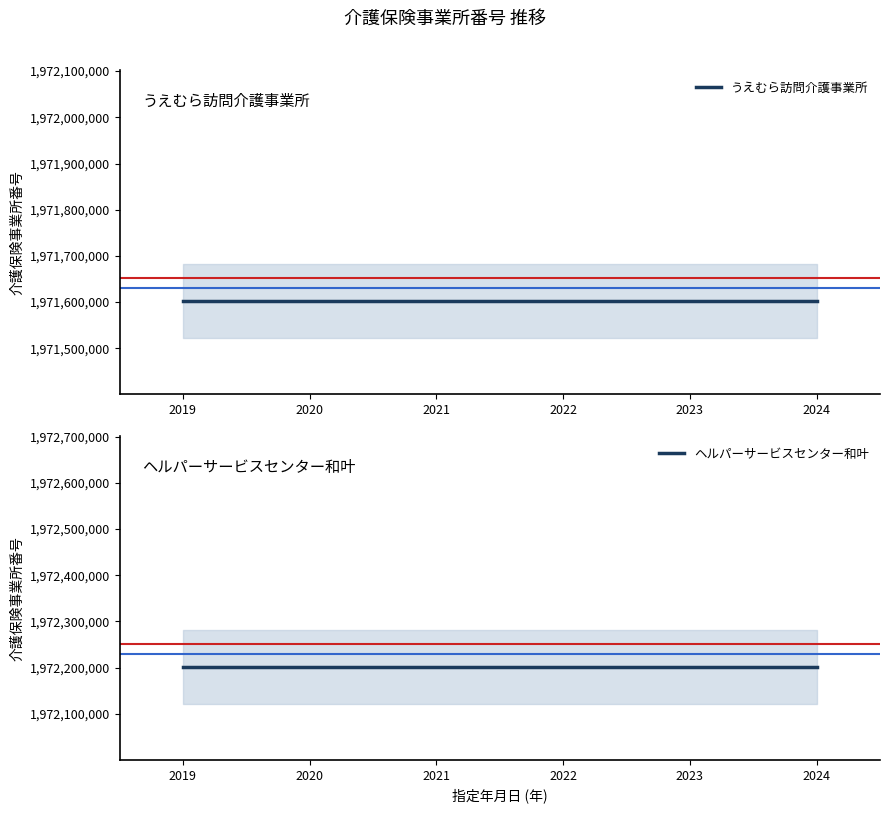

True or false: ヘルパーサービスセンター和叶 has more than 1 points higher than both neighbors.

False